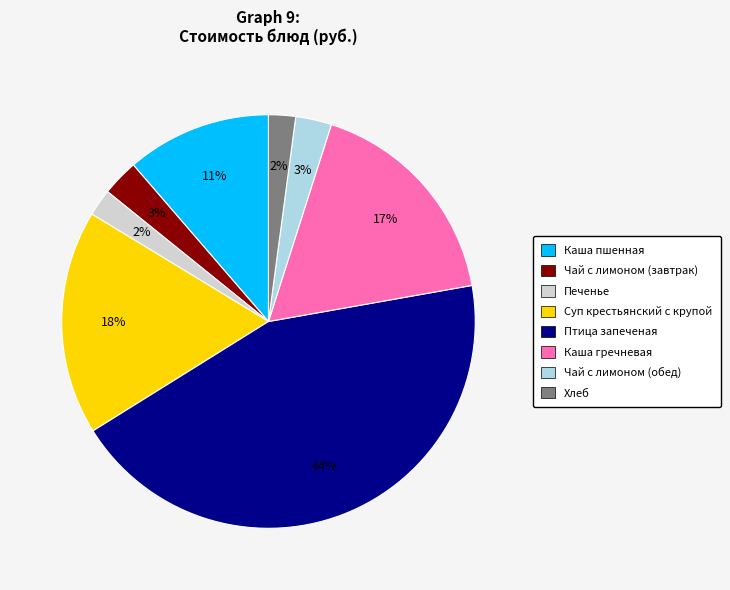

Do Печенье and Чай с лимоном (завтрак) together represent more than half of the pie?

No